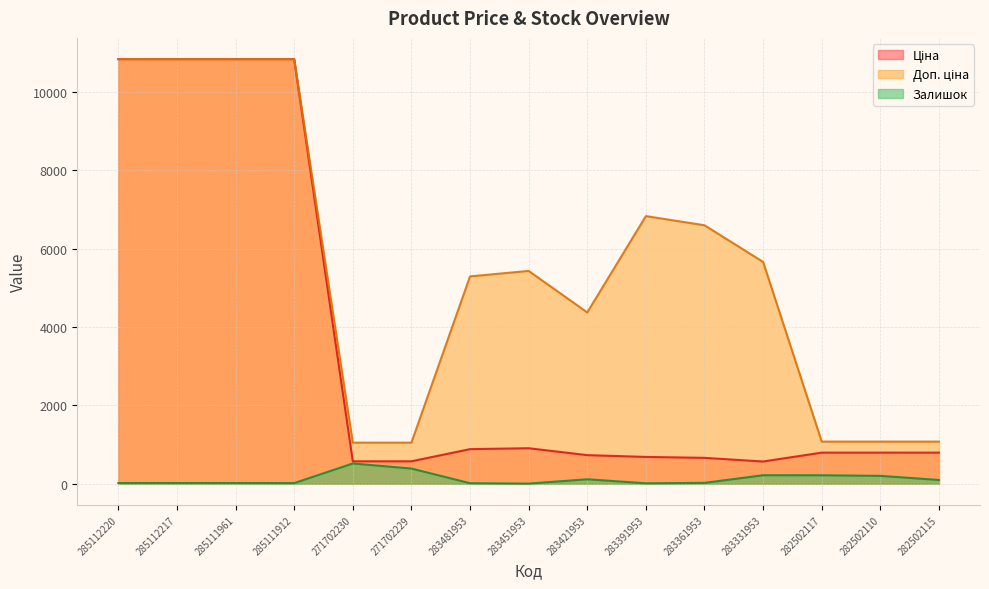

Reading right to left, transcribe all the data shown in this chart.

Ціна: 793.0	793.0	793.0	566.2	659.8	683.2	728.8	905.5	882.1	571.6	571.6	10840.1	10840.1	10840.1	10840.1
Доп. ціна: 1074.6	1074.6	1074.6	5662.1	6597.9	6831.9	4372.9	5432.8	5292.4	1048.0	1048.0	10840.1	10840.1	10840.1	10840.1
Залишок: 95.0	200.0	215.0	216.0	21.0	10.0	113.0	2.0	12.0	387.0	516.0	15.0	17.0	17.0	17.0